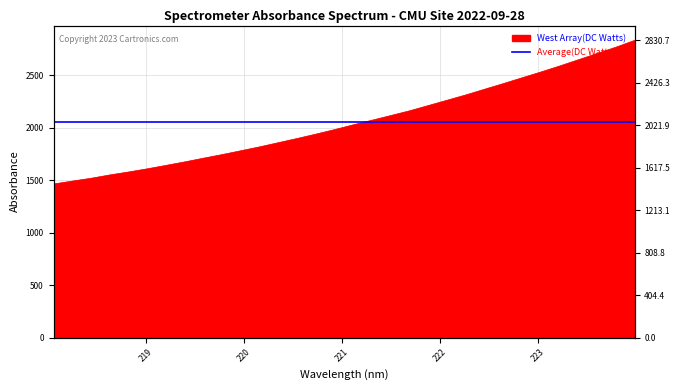

How many values are below 2027?

16